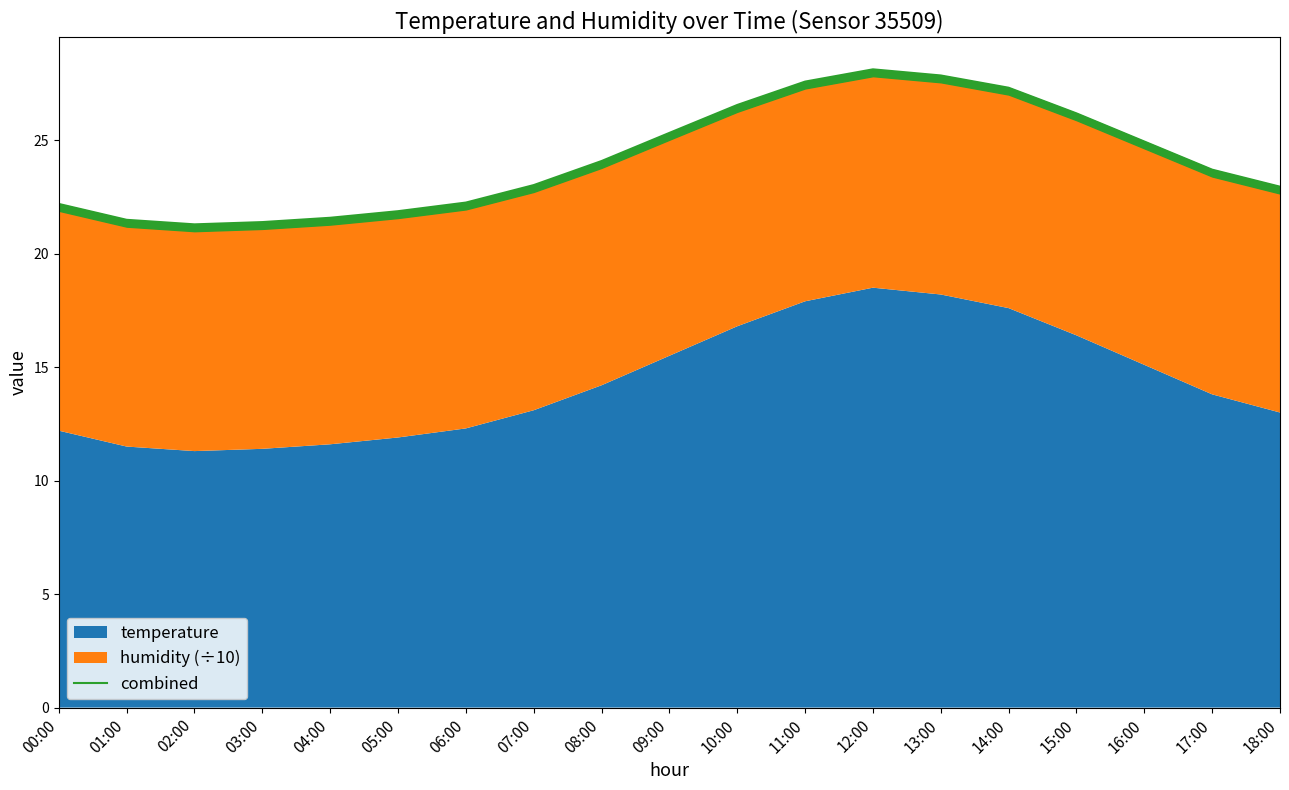

List the labels in order of value, largest first.

12:00, 13:00, 11:00, 14:00, 10:00, 15:00, 09:00, 16:00, 08:00, 17:00, 07:00, 18:00, 06:00, 00:00, 05:00, 04:00, 01:00, 03:00, 02:00